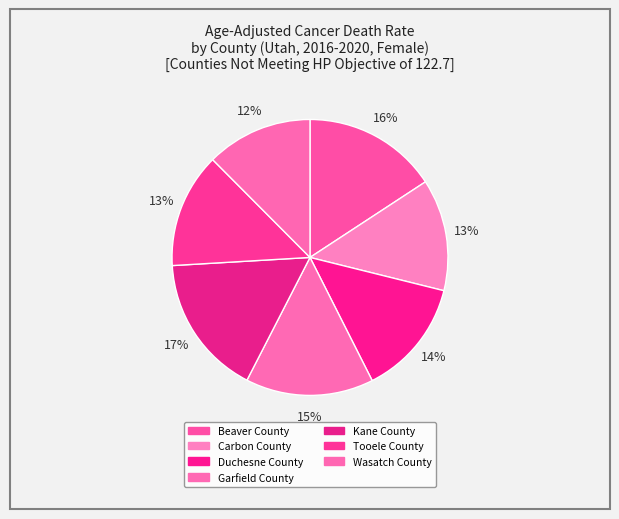

Is Tooele County the majority of the pie?

No